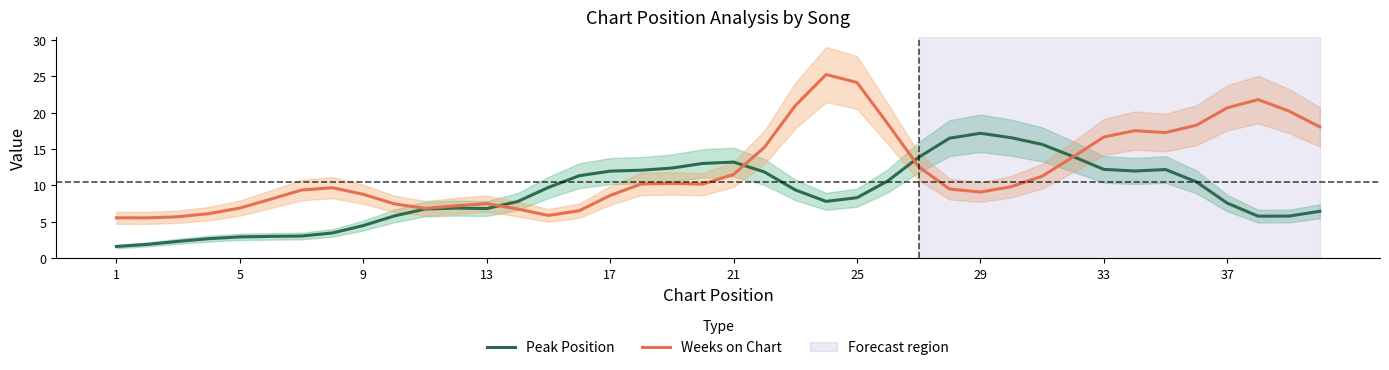

Which category has the highest value in the Peak Position series?

29